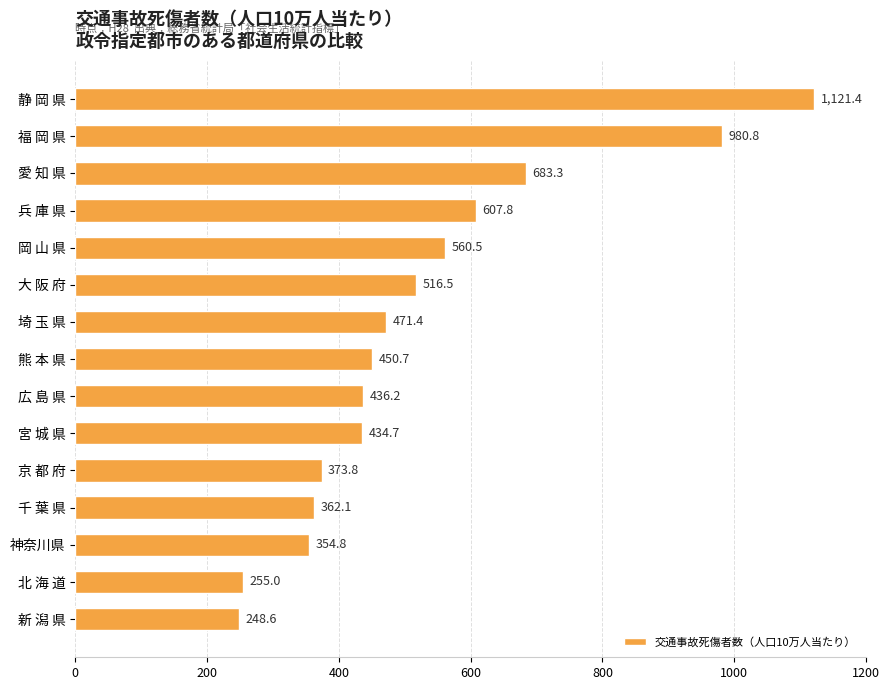

What is the difference between the maximum and minimum values?

872.8